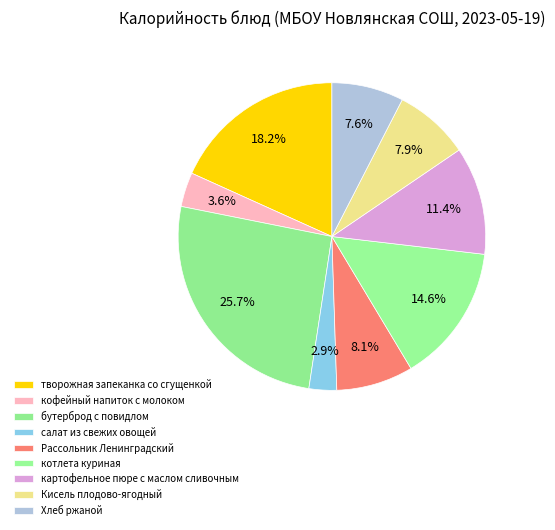

What is the total percentage of творожная запеканка со сгущенкой and кофейный напиток с молоком?

21.9%